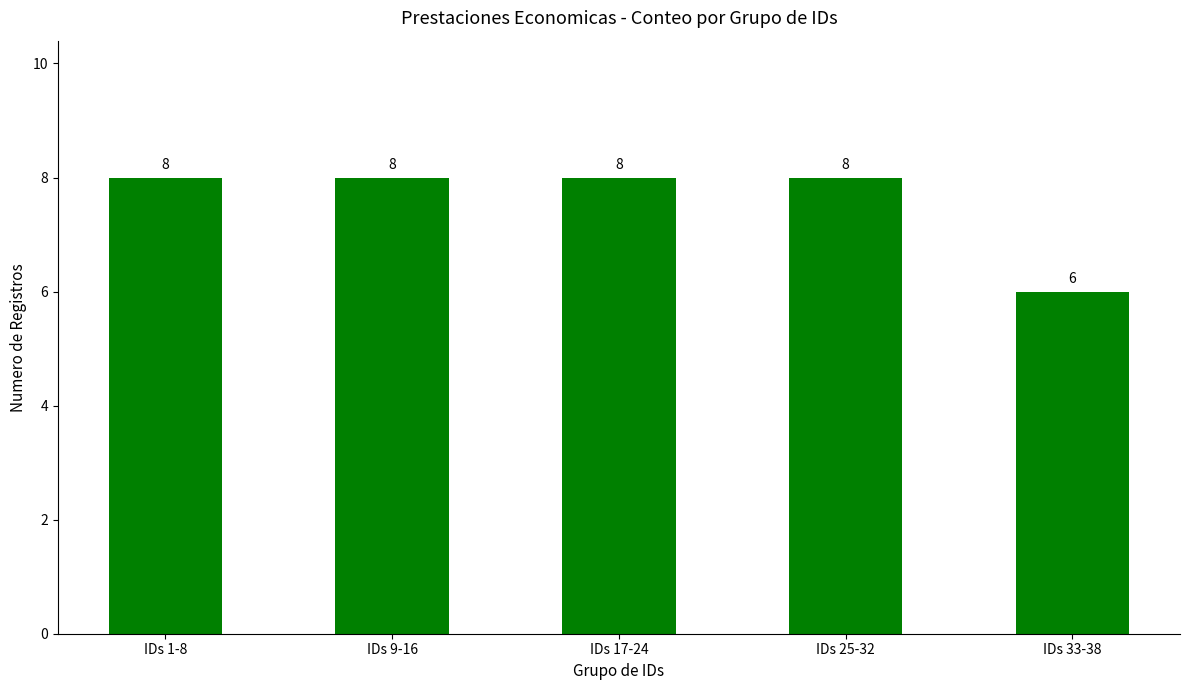

What is the sum of all values?

38